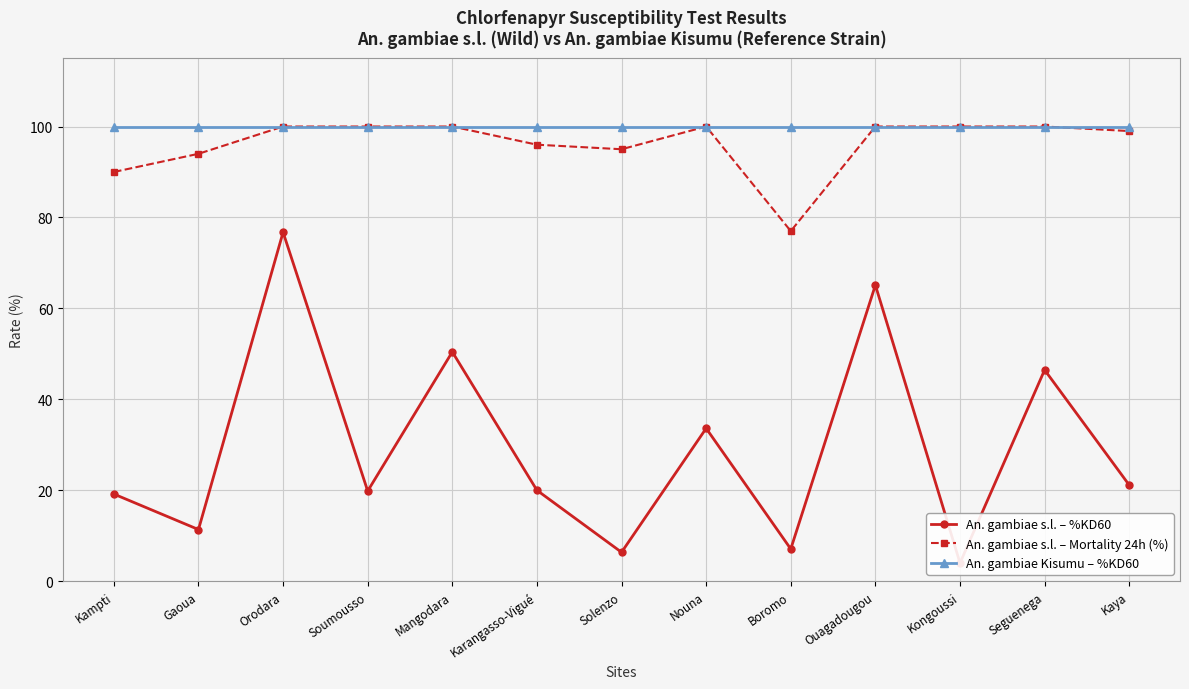

What is the difference between the An. gambiae s.l. – %KD60 values at Soumousso and Gaoua?

8.5